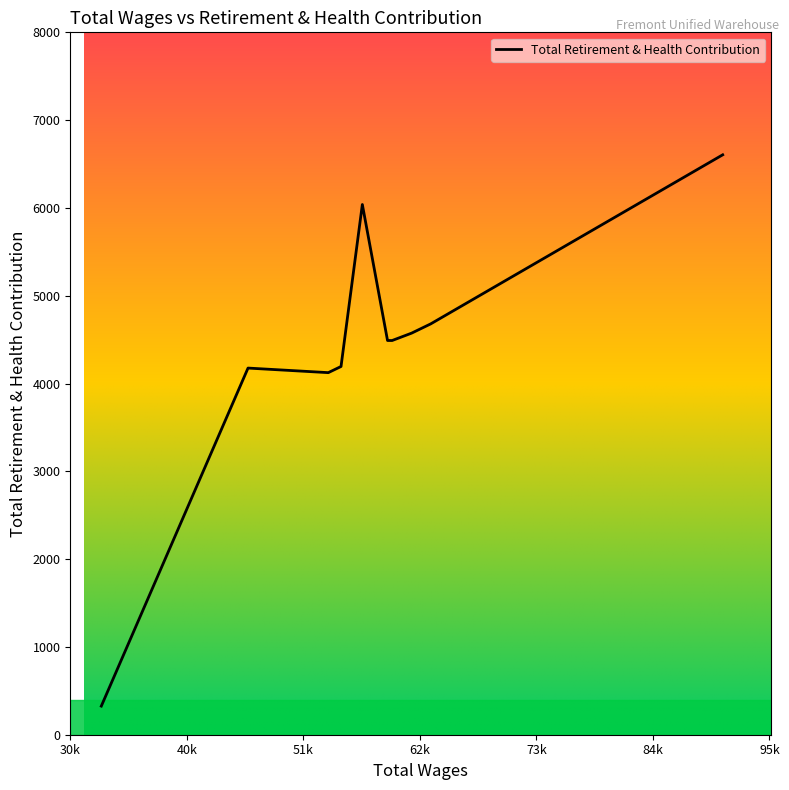

What is the maximum value shown in the chart?

6605